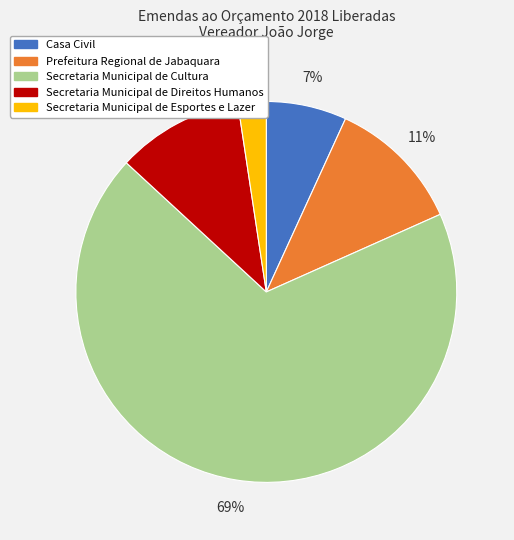

Is Secretaria Municipal de Cultura the majority of the pie?

Yes